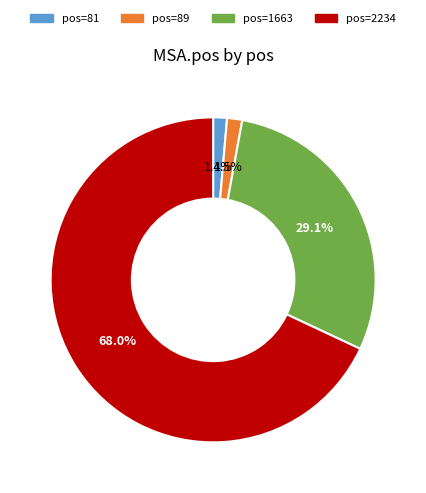

Is there any slice that represents more than half of the pie?

Yes